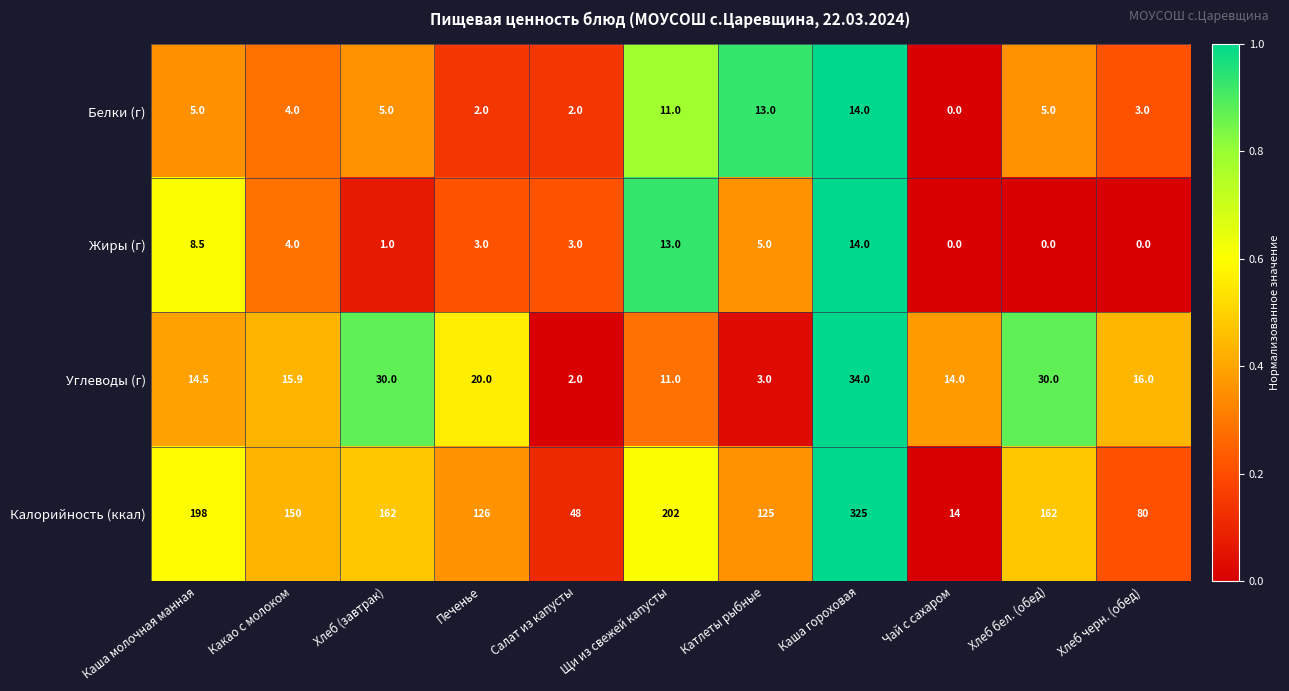

Count the number of data series in this chart.

4